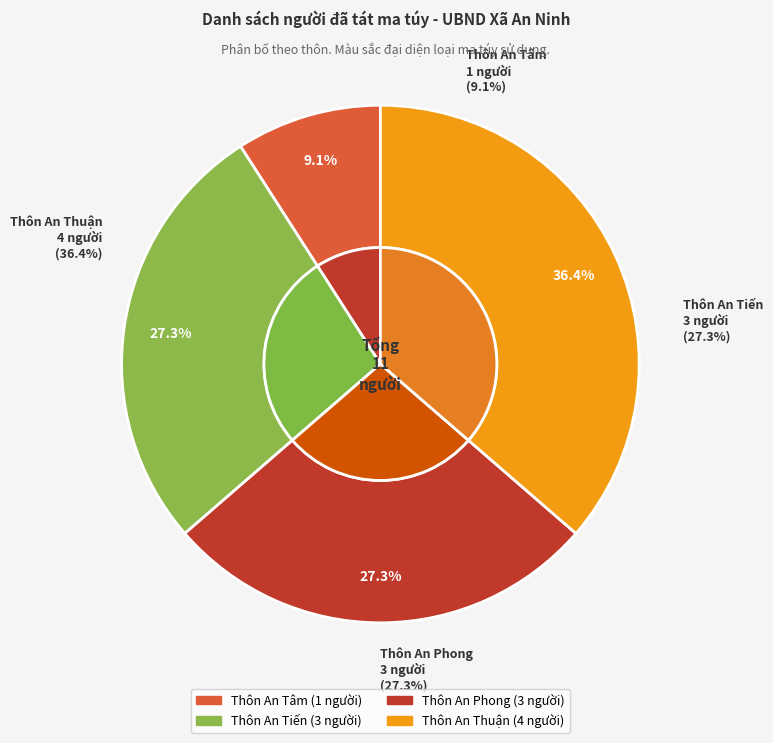

To the nearest percent, what is the combined percentage of Thôn An Tâm and Thôn An Thuận?

45%